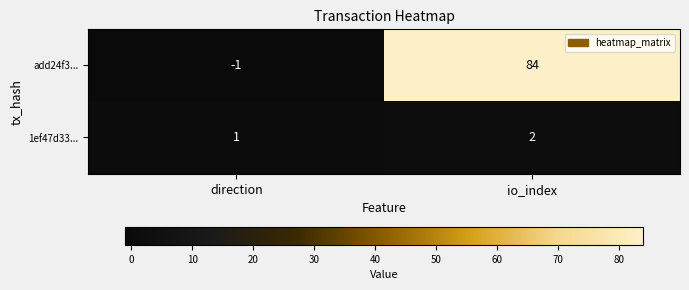

How many categories are shown in the chart?

2